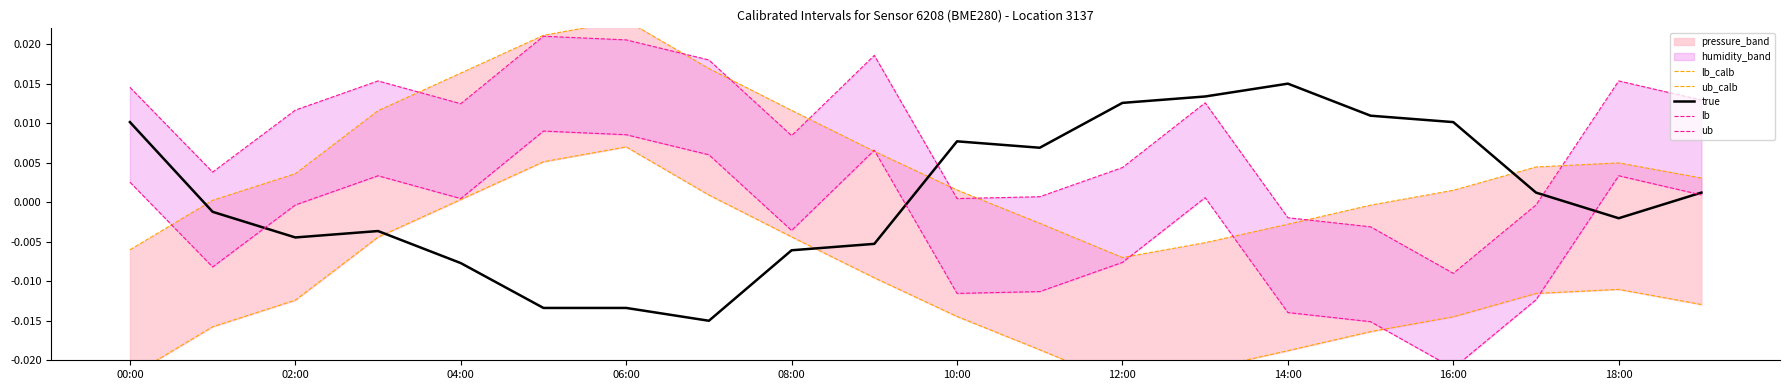

True or false: lb has more than 2 points higher than both neighbors.

True